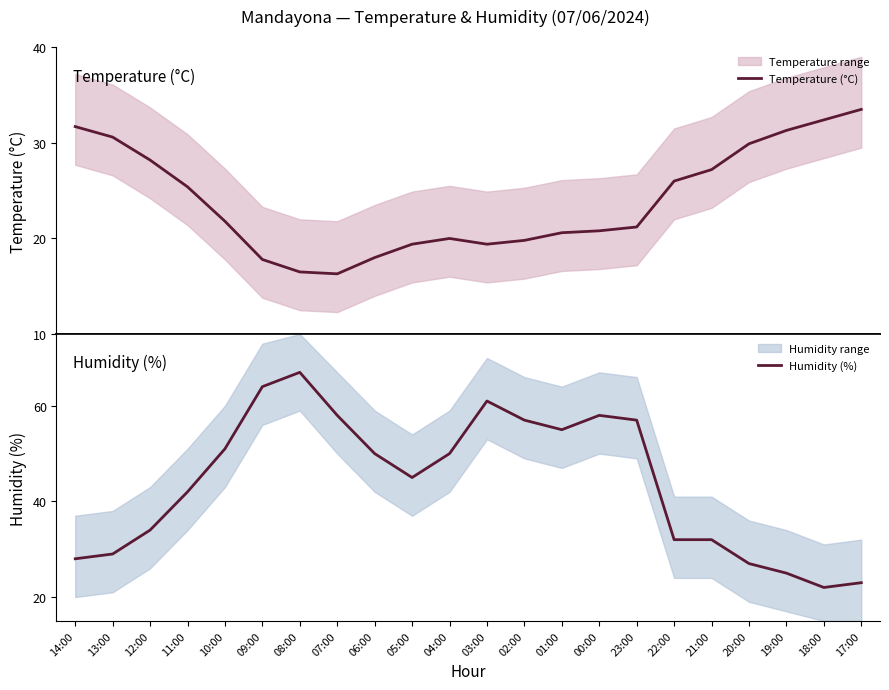

List the series in order of their peak value, highest first.

Humidity (%), Temperature (°C)